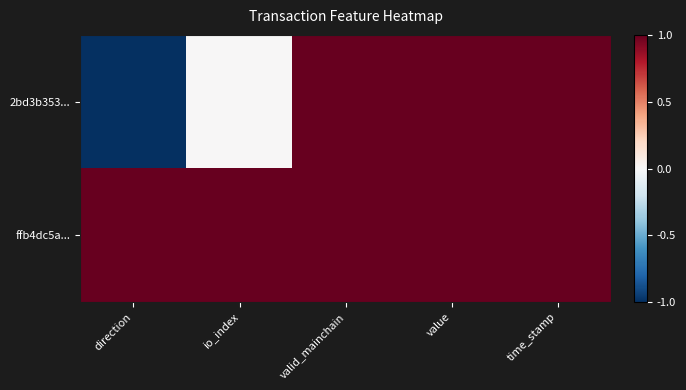

Which series changed the most between io_index and value?

2bd3b353...